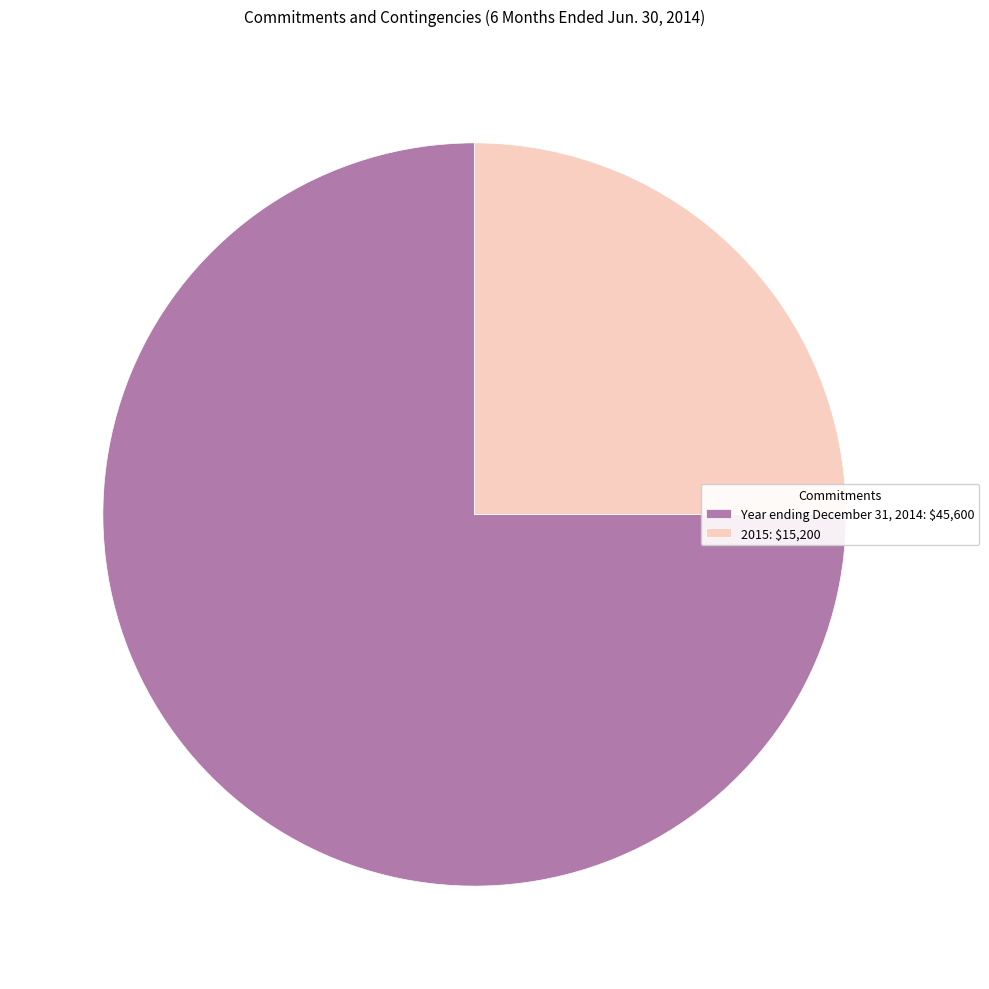

Which category has the biggest portion of the pie?

Year ending December 31, 2014